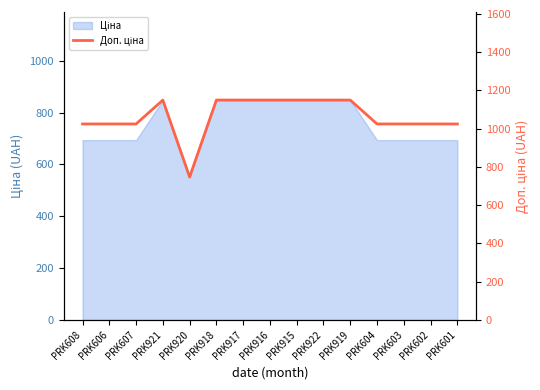

Reading right to left, extract all data points from this chart.

PRK601=1024.6	PRK602=1024.6	PRK603=1024.6	PRK604=1024.6	PRK919=1149.7	PRK922=1149.7	PRK915=1149.7	PRK916=1149.7	PRK917=1149.7	PRK918=1149.7	PRK920=747.0	PRK921=1149.7	PRK607=1024.6	PRK606=1024.6	PRK608=1024.6